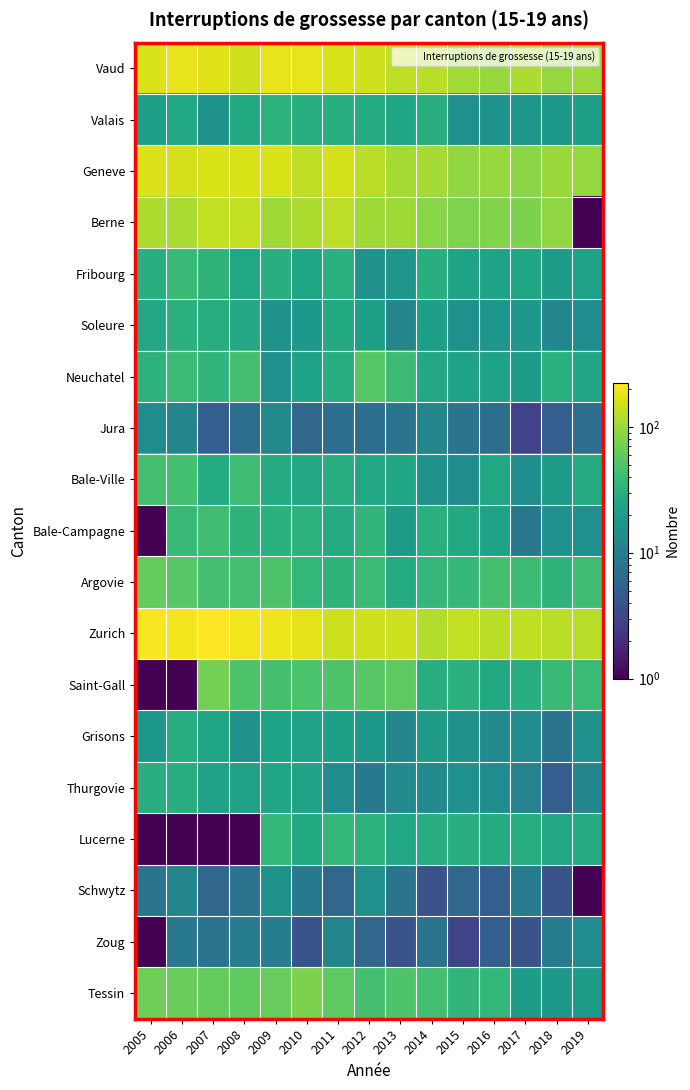

What is the smallest value displayed?

0.5